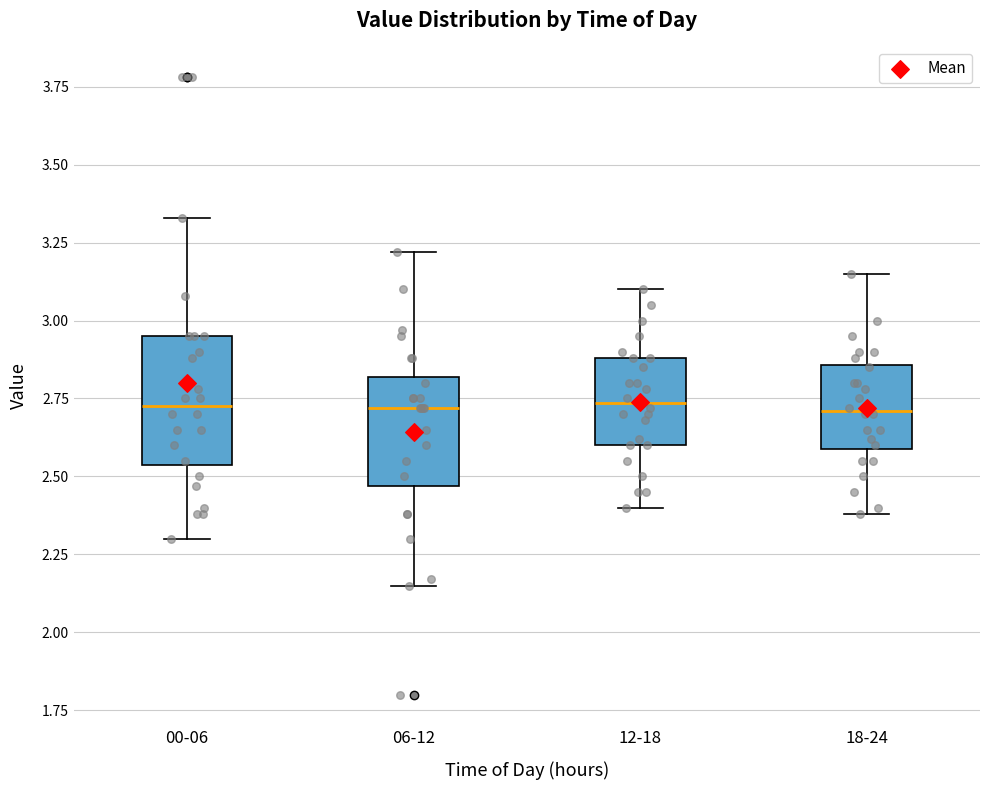

Reading left to right, read every box against the y-axis: the position of its median line, the range the box covers, and the ends of its whiskers. The values are not printed on the chart, so give them approximately, as read against the axis.

00-06: median 2.75, box 2.55 to 2.95, whiskers 2.30 to 3.35
06-12: median 2.70, box 2.45 to 2.80, whiskers 2.15 to 3.20
12-18: median 2.75, box 2.60 to 2.90, whiskers 2.40 to 3.10
18-24: median 2.70, box 2.60 to 2.85, whiskers 2.40 to 3.15